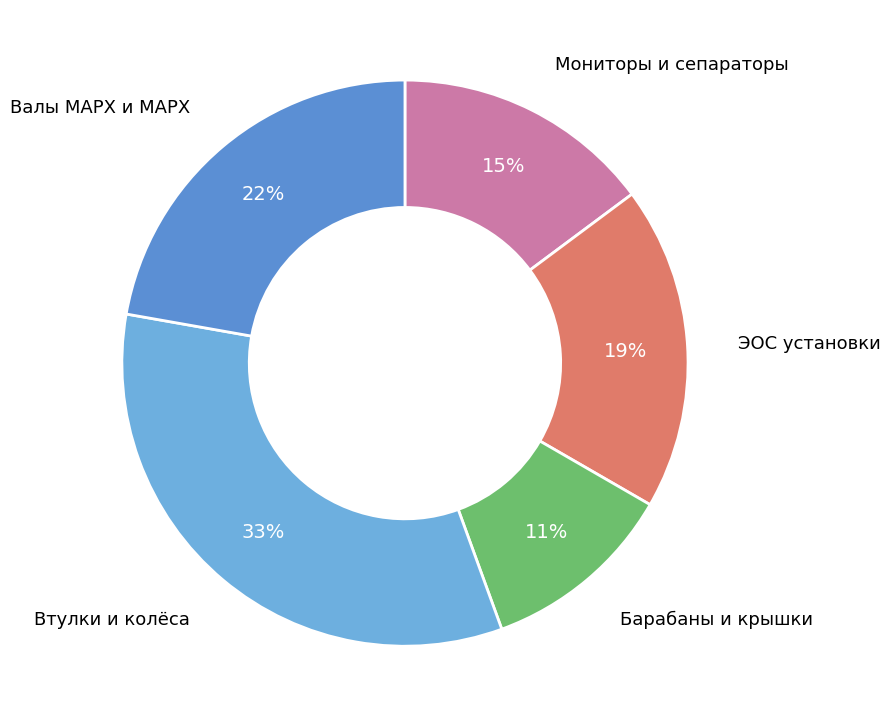

To the nearest percent, what portion does ЭОС установки represent?

19%